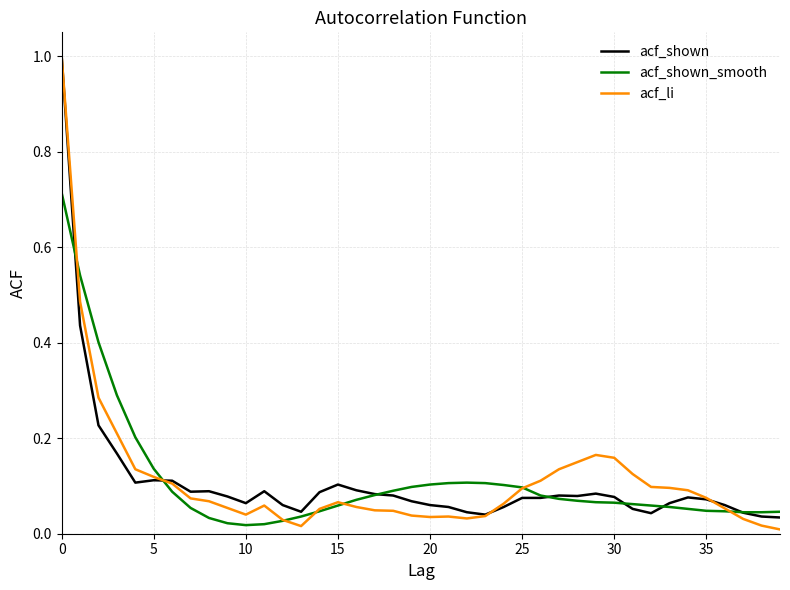

At how many categories does at least one series exceed 0?

40